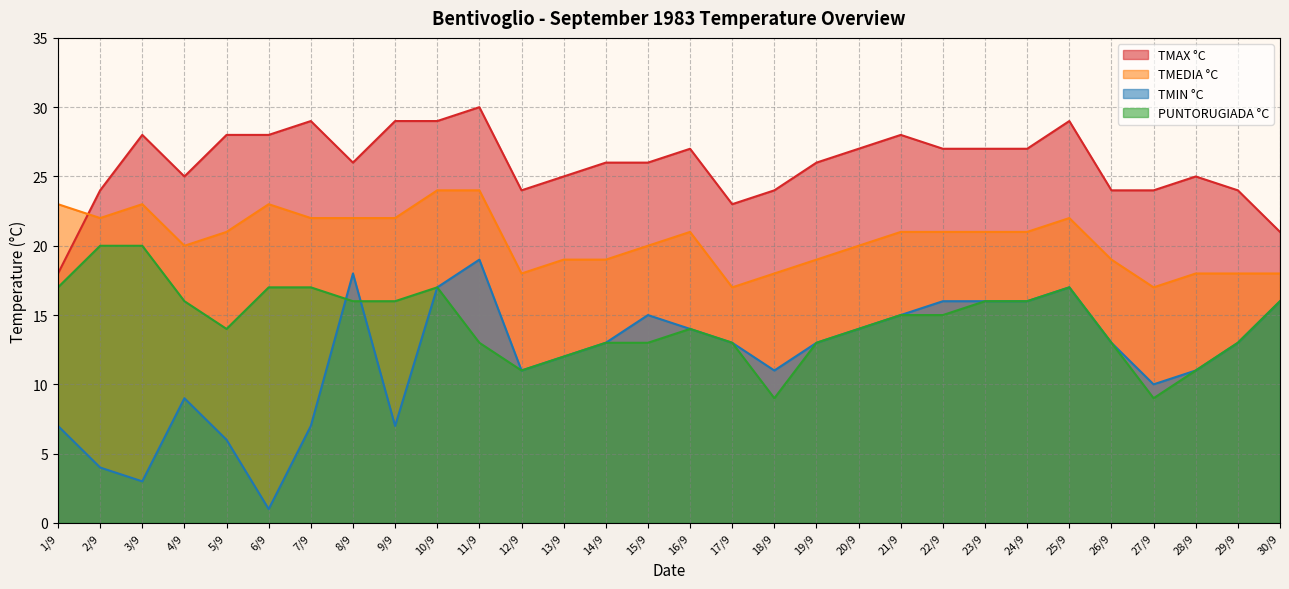

What is the label of the 8th point from the left?

8/9